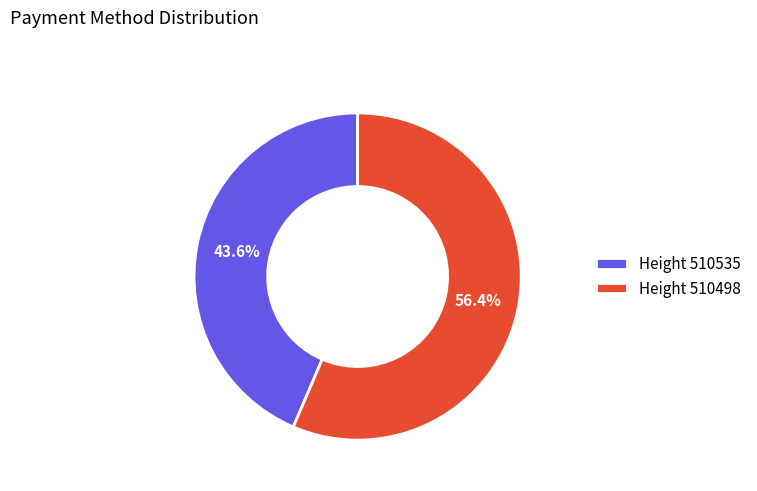

Rank the categories by value from lowest to highest.

Height 510535, Height 510498